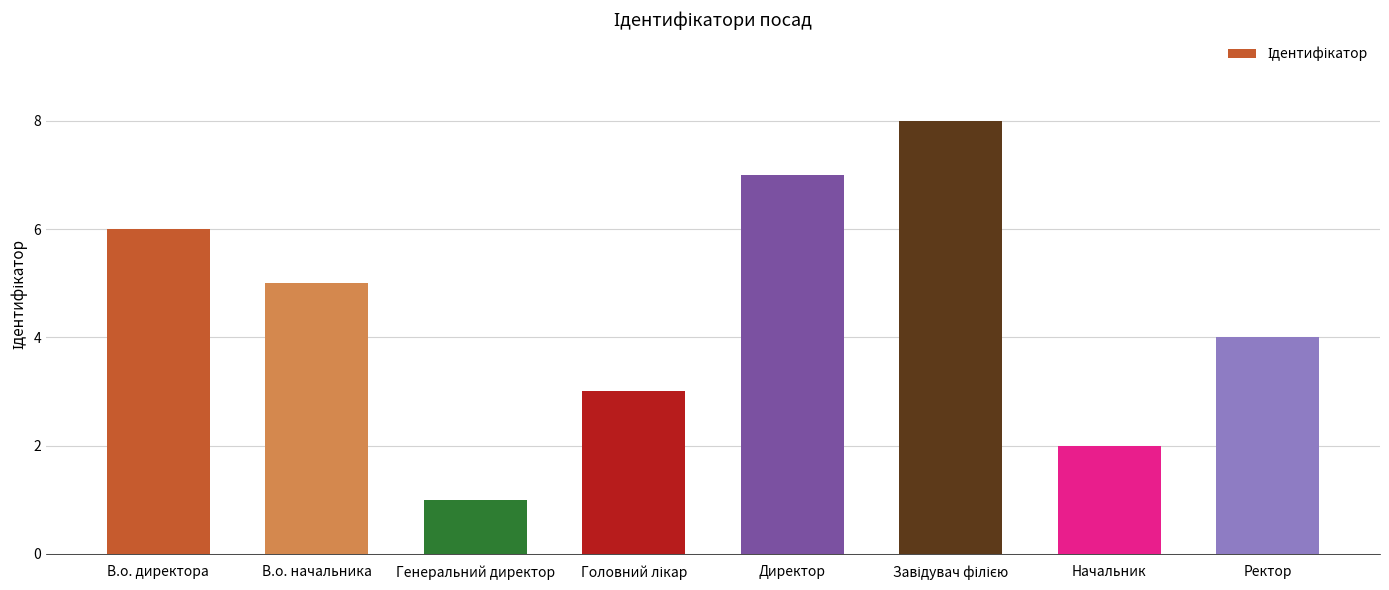

What is the difference between the maximum and second lowest values?

6